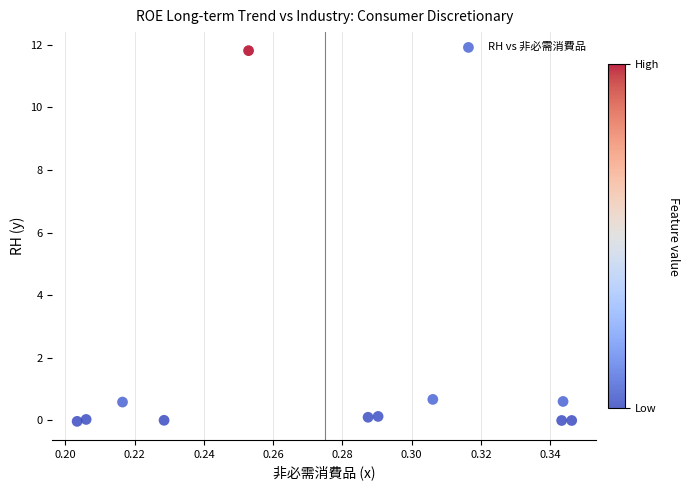

What is the range of Y values (max minus min)?

11.8